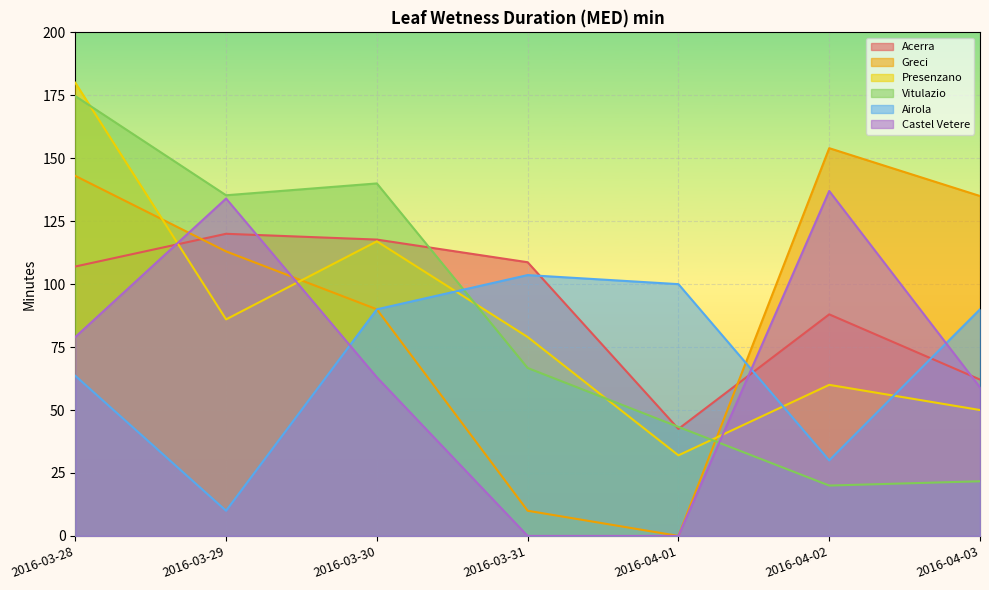

What is the label of the 5th point from the left?

2016-04-01